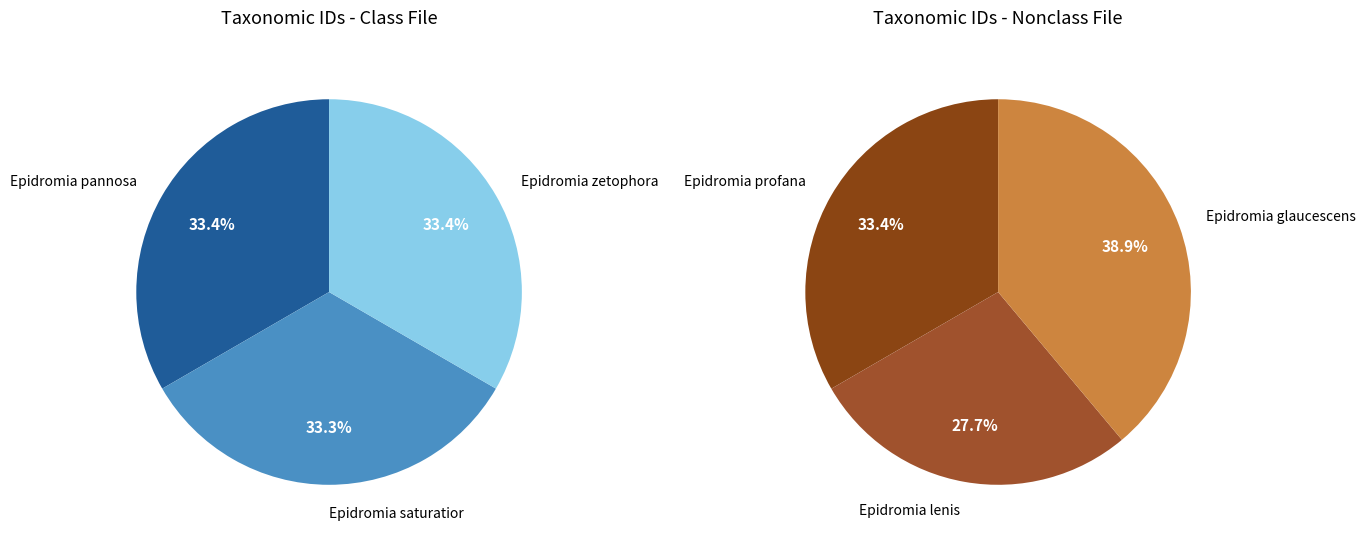

Count the number of slices in the pie.

6